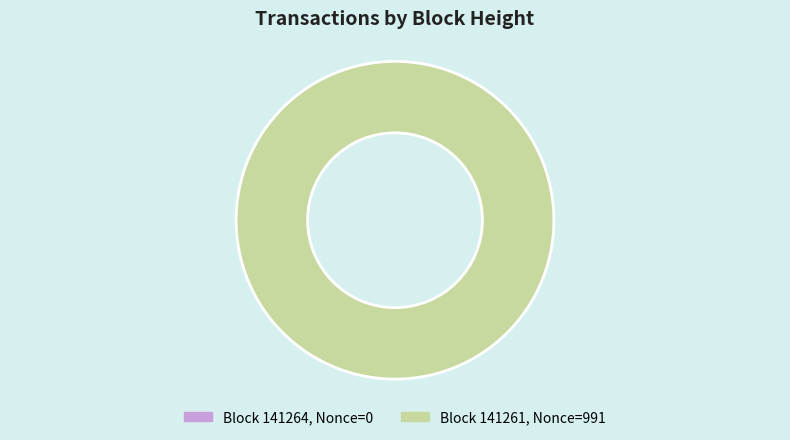

Count the number of slices in the pie.

2